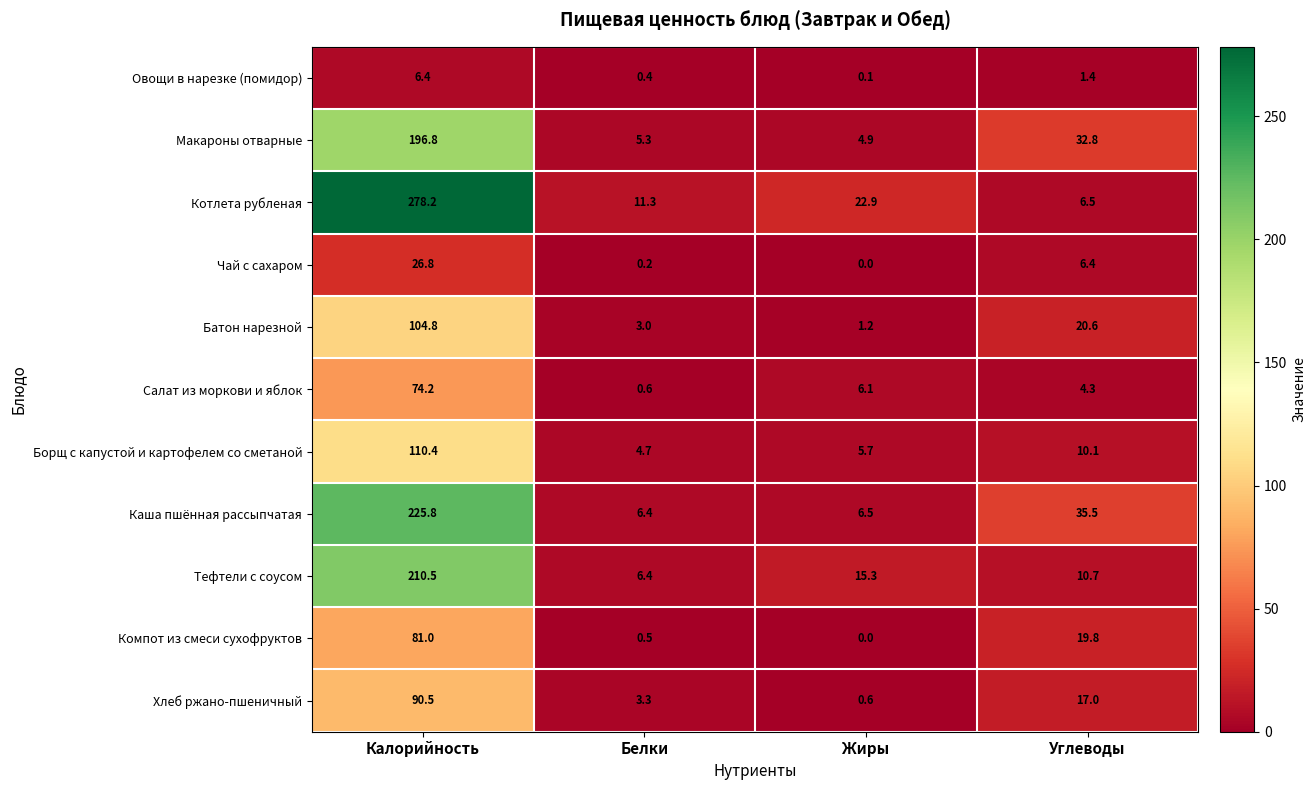

What is the difference between the maximum and second lowest values in the Хлеб ржано-пшеничный series?

87.2